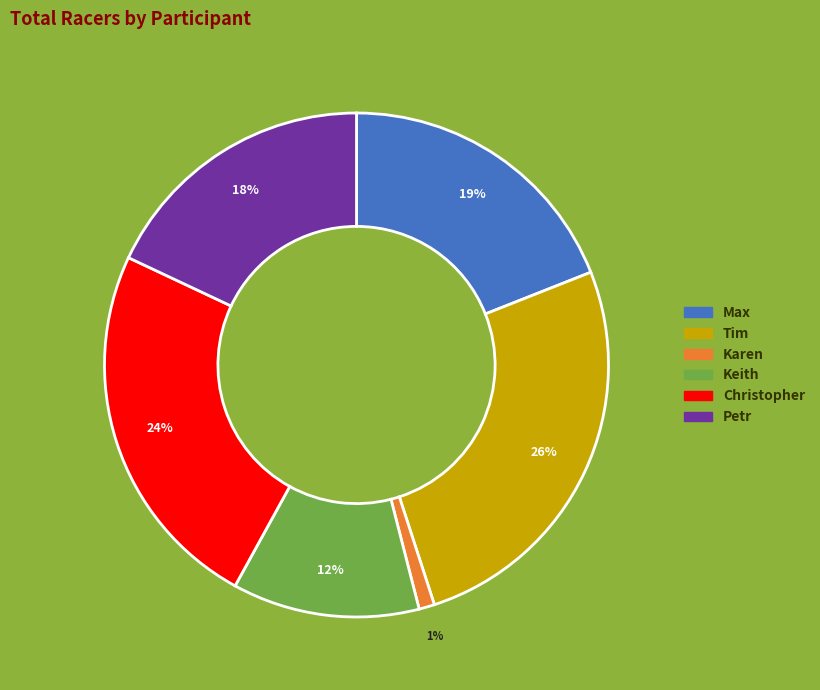

Which category has the smallest portion of the pie?

Karen